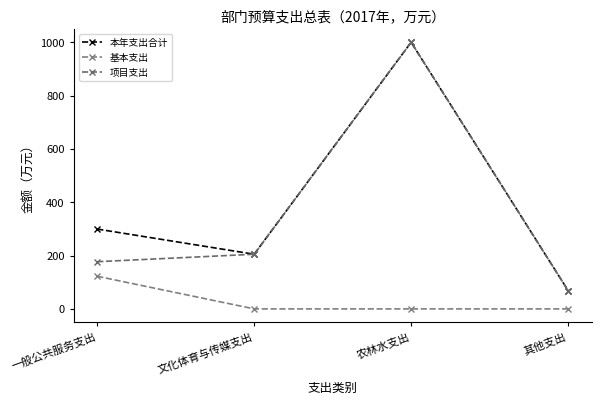

What is the spread (max minus min) of values at 文化体育与传媒支出?

205.0